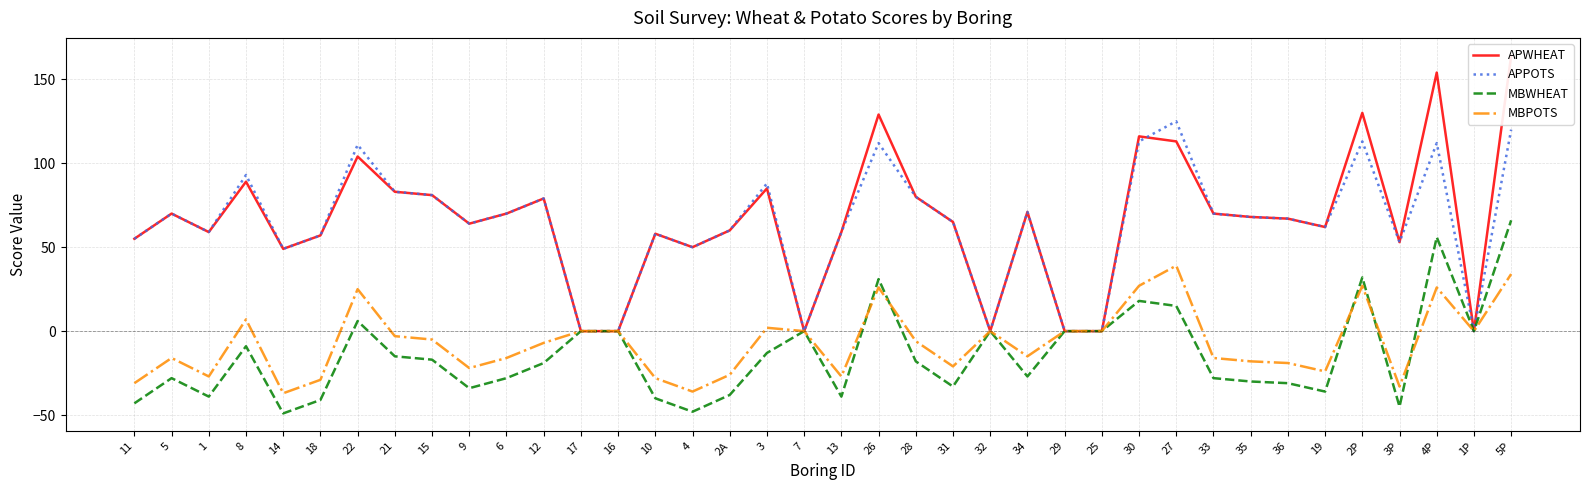

The value of MBPOTS at 6 is -16. True or false?

True